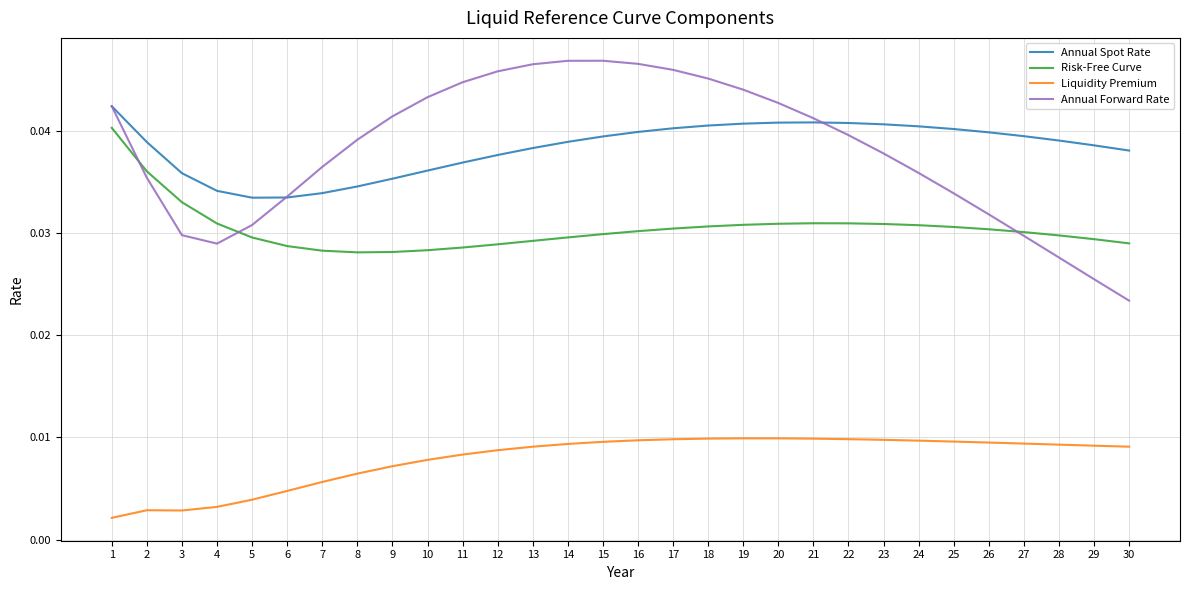

What is the sum of all Annual Forward Rate values?

1.1